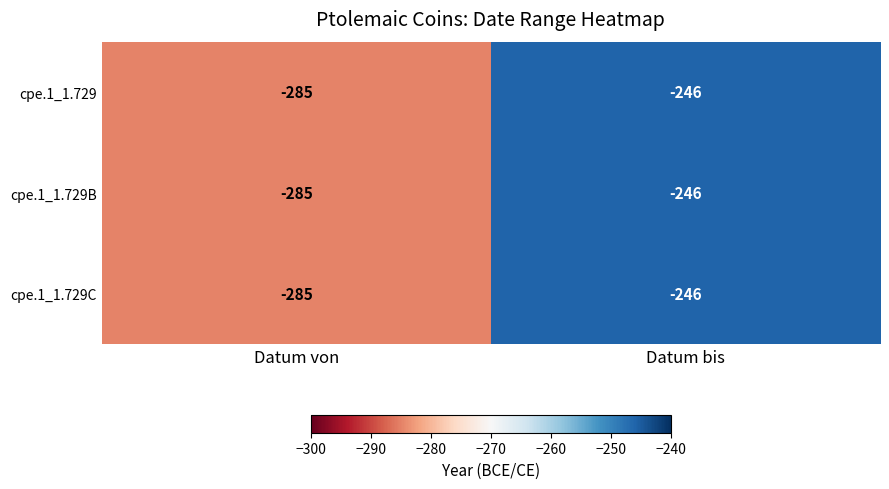

Is it true that cpe.1_1.729C equals -452 at Datum von?

False